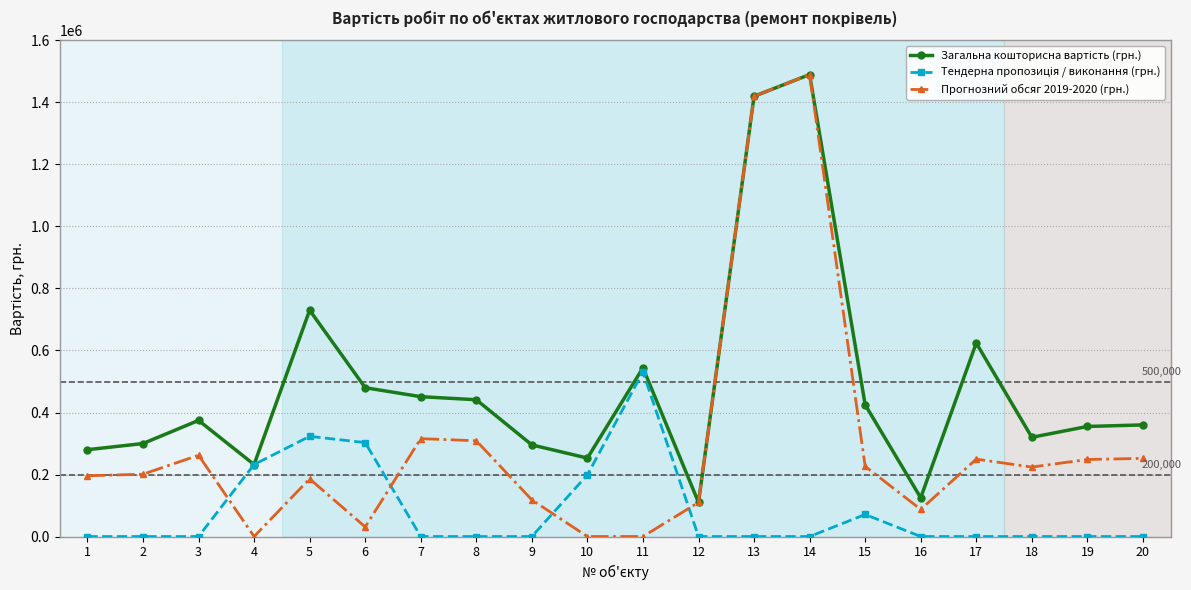

True or false: Прогнозний обсяг 2019-2020 (грн.) has more than 2 points higher than both neighbors.

True